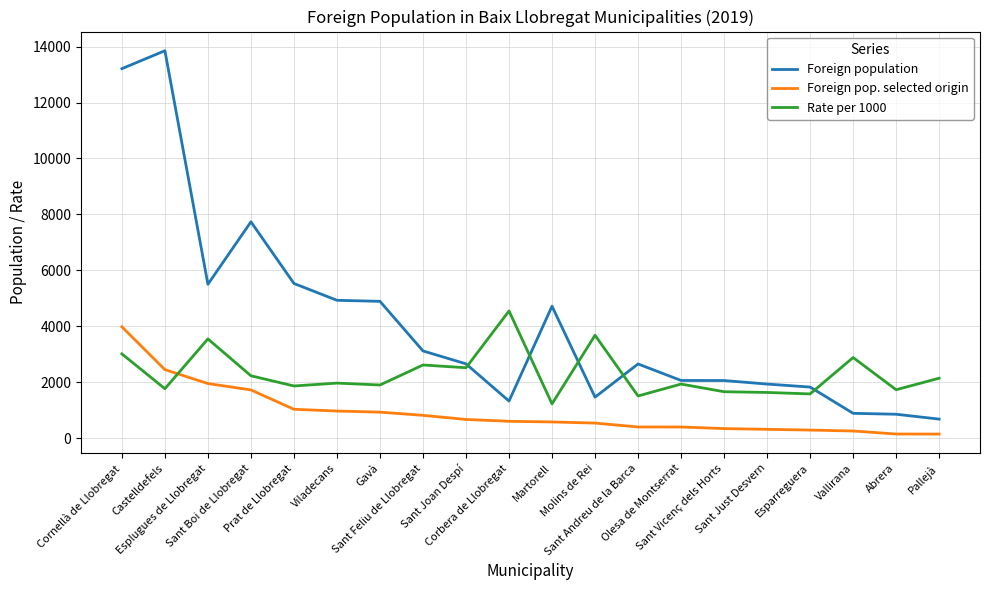

What is the difference between the highest and lowest values at Cornellà de Llobregat?

10199